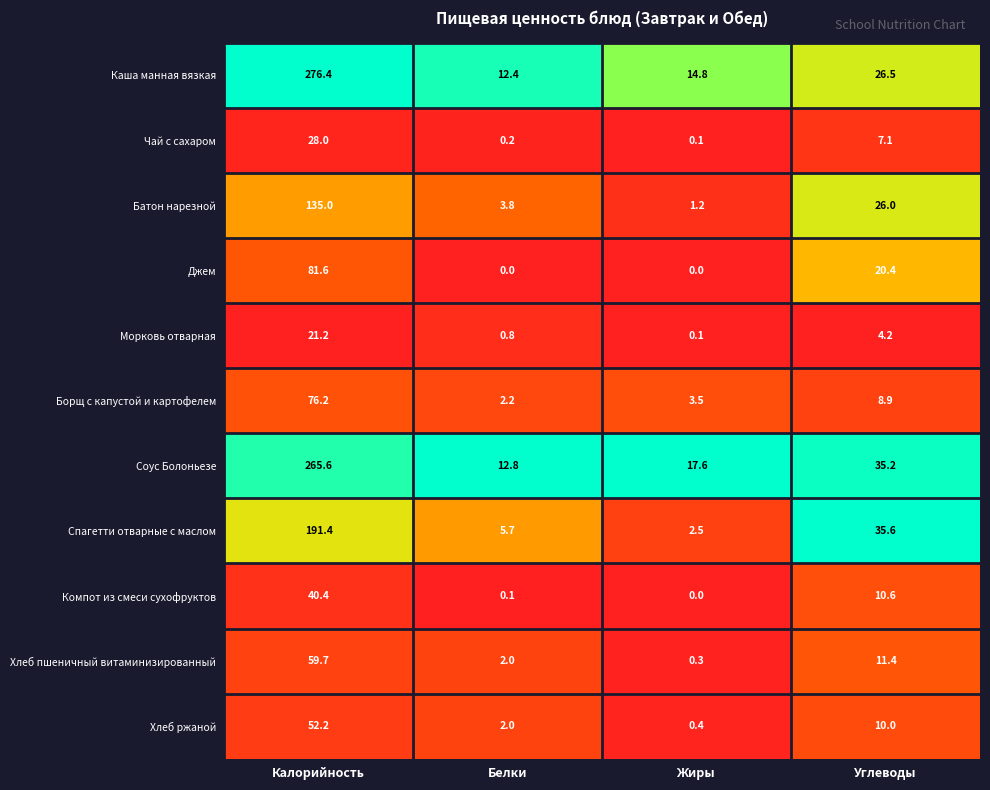

Which series has the widest spread of values?

Каша манная вязкая